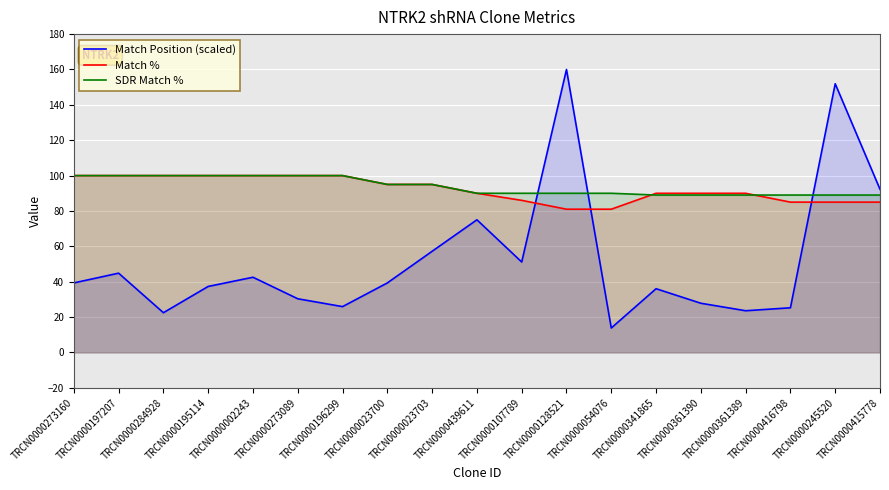

How many values in the Match % series exceed 90?

9